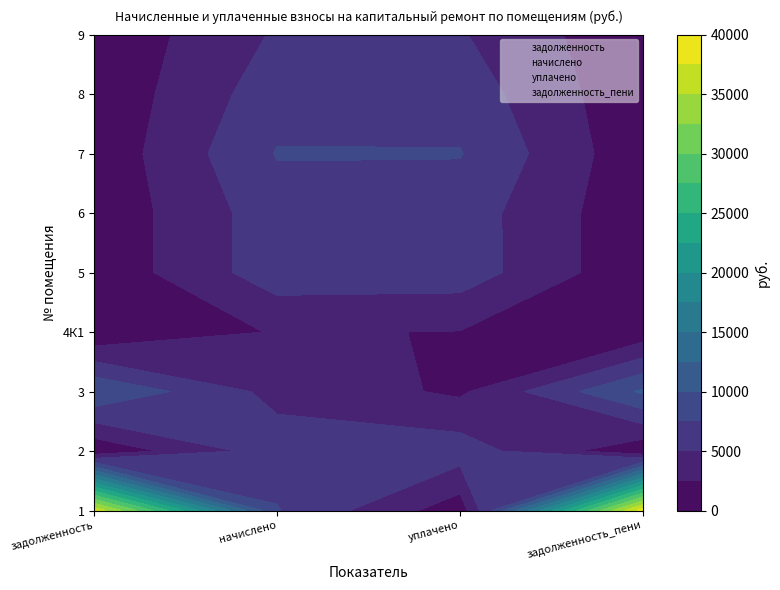

The 8 series shows 6445.6 at начислено. True or false?

True